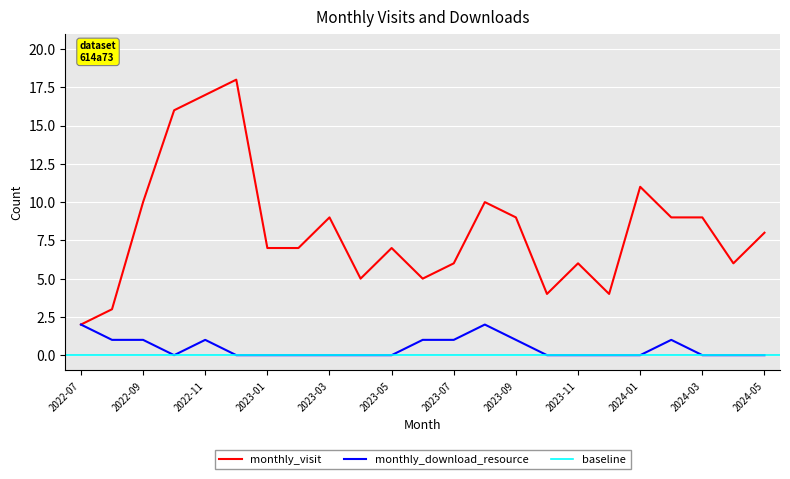

What position from the left is 2022-10?

4